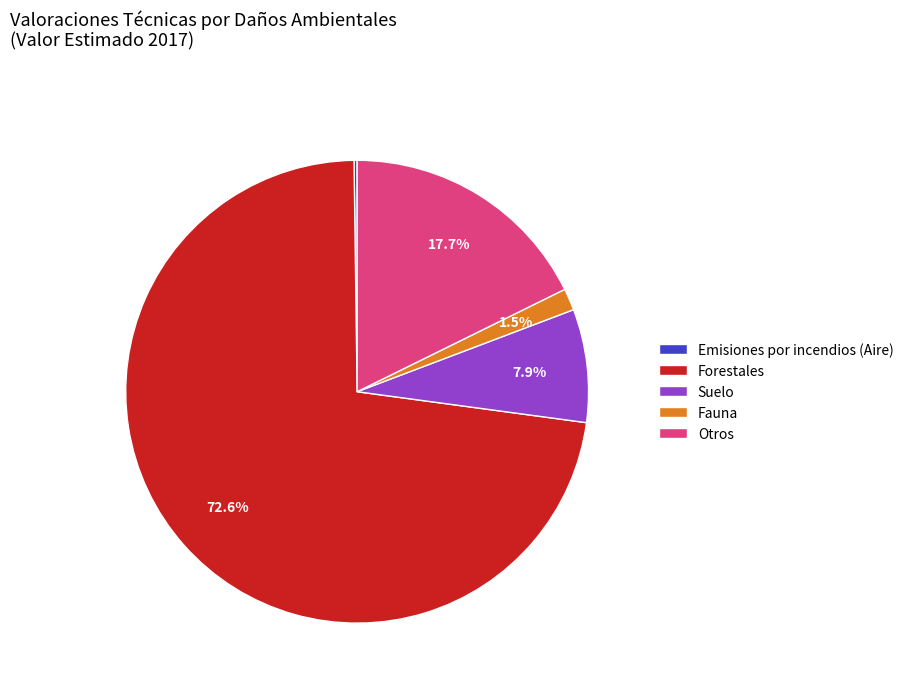

Is there a majority slice in this chart?

Yes